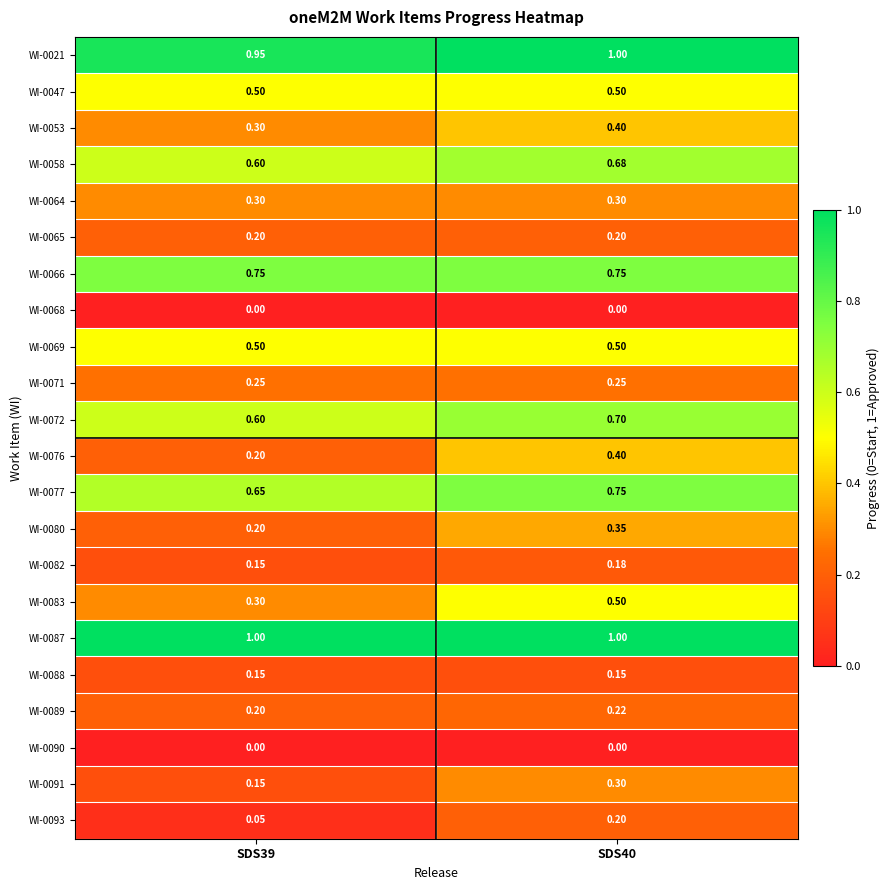

Is the value of WI-0072 at SDS39 greater than the value of WI-0069 at SDS39?

Yes